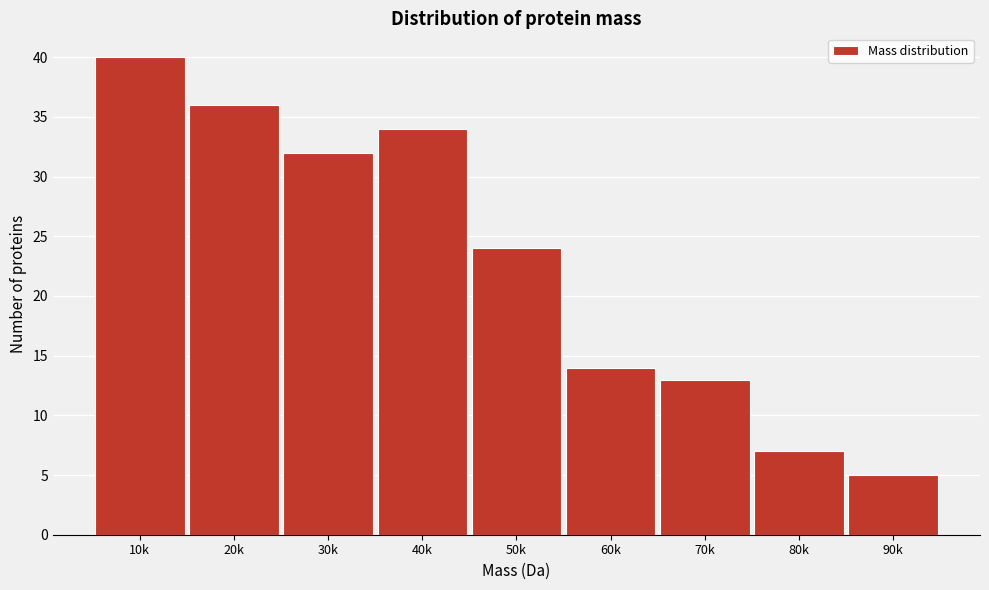

Reading right to left, what are all the values shown in this chart?

90k=5	80k=7	70k=13	60k=14	50k=24	40k=34	30k=32	20k=36	10k=40